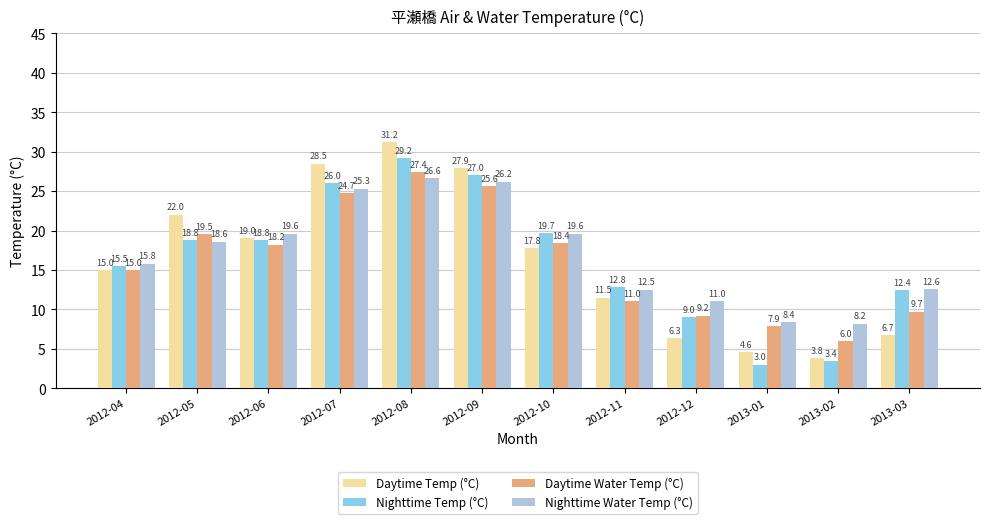

True or false: Nighttime Temp (°C) has a value of 27.0 at 2012-09.

True